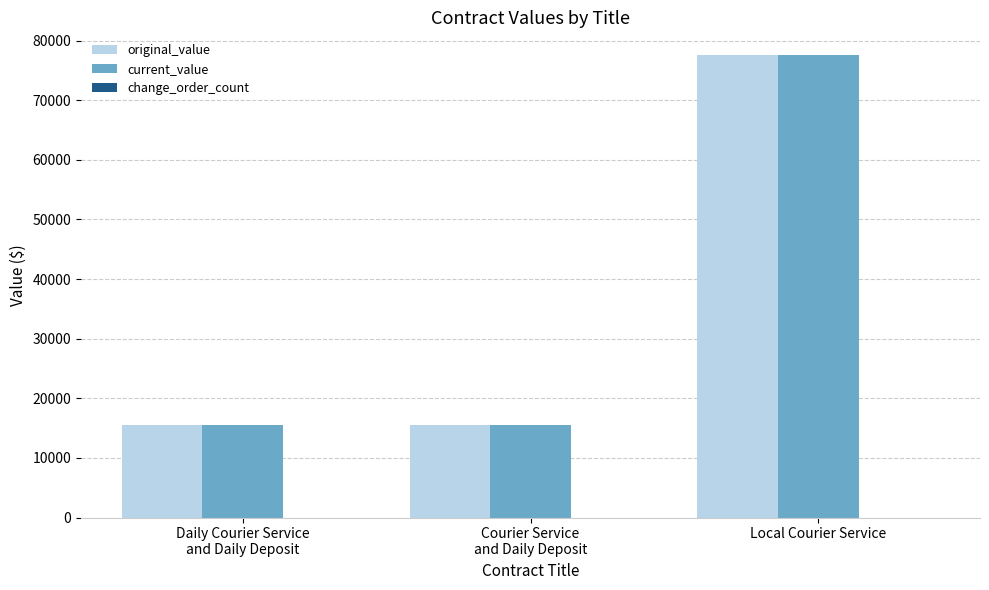

The value of original_value at Local Courier Service is 127490.4. True or false?

False